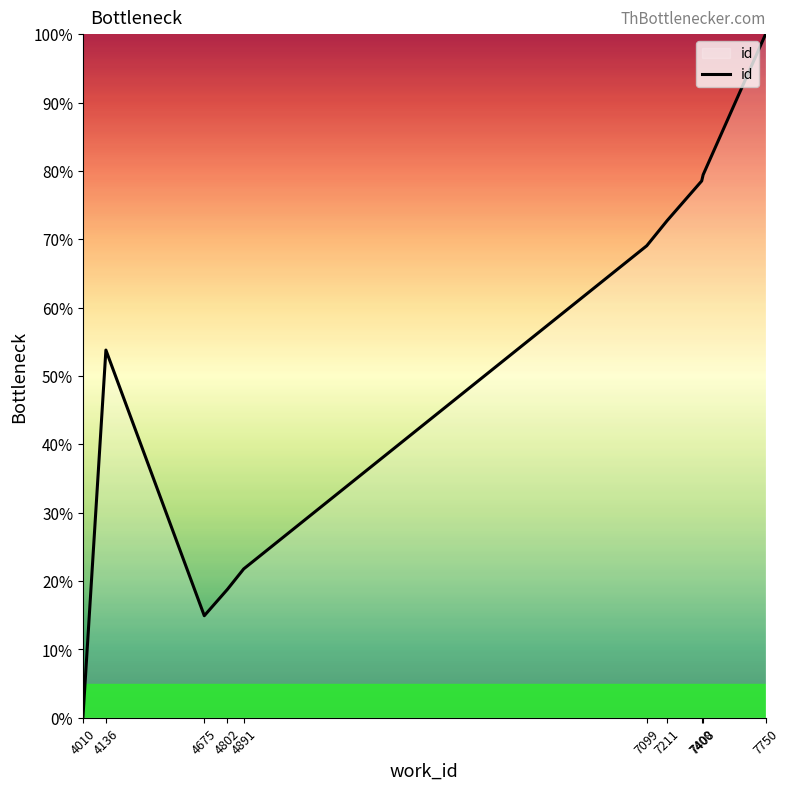

Which category has the highest value across all series?

7750